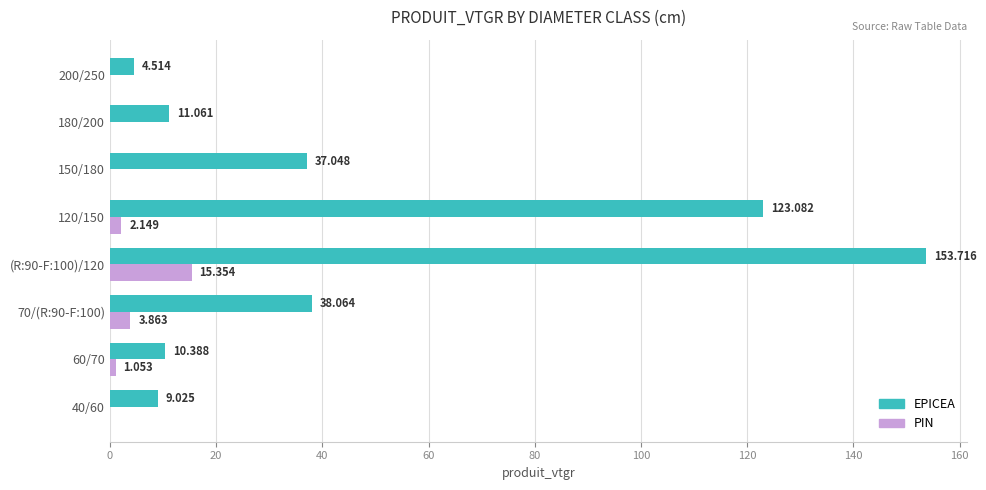

Is the value of EPICEA at 60/70 greater than the value of PIN at 150/180?

Yes